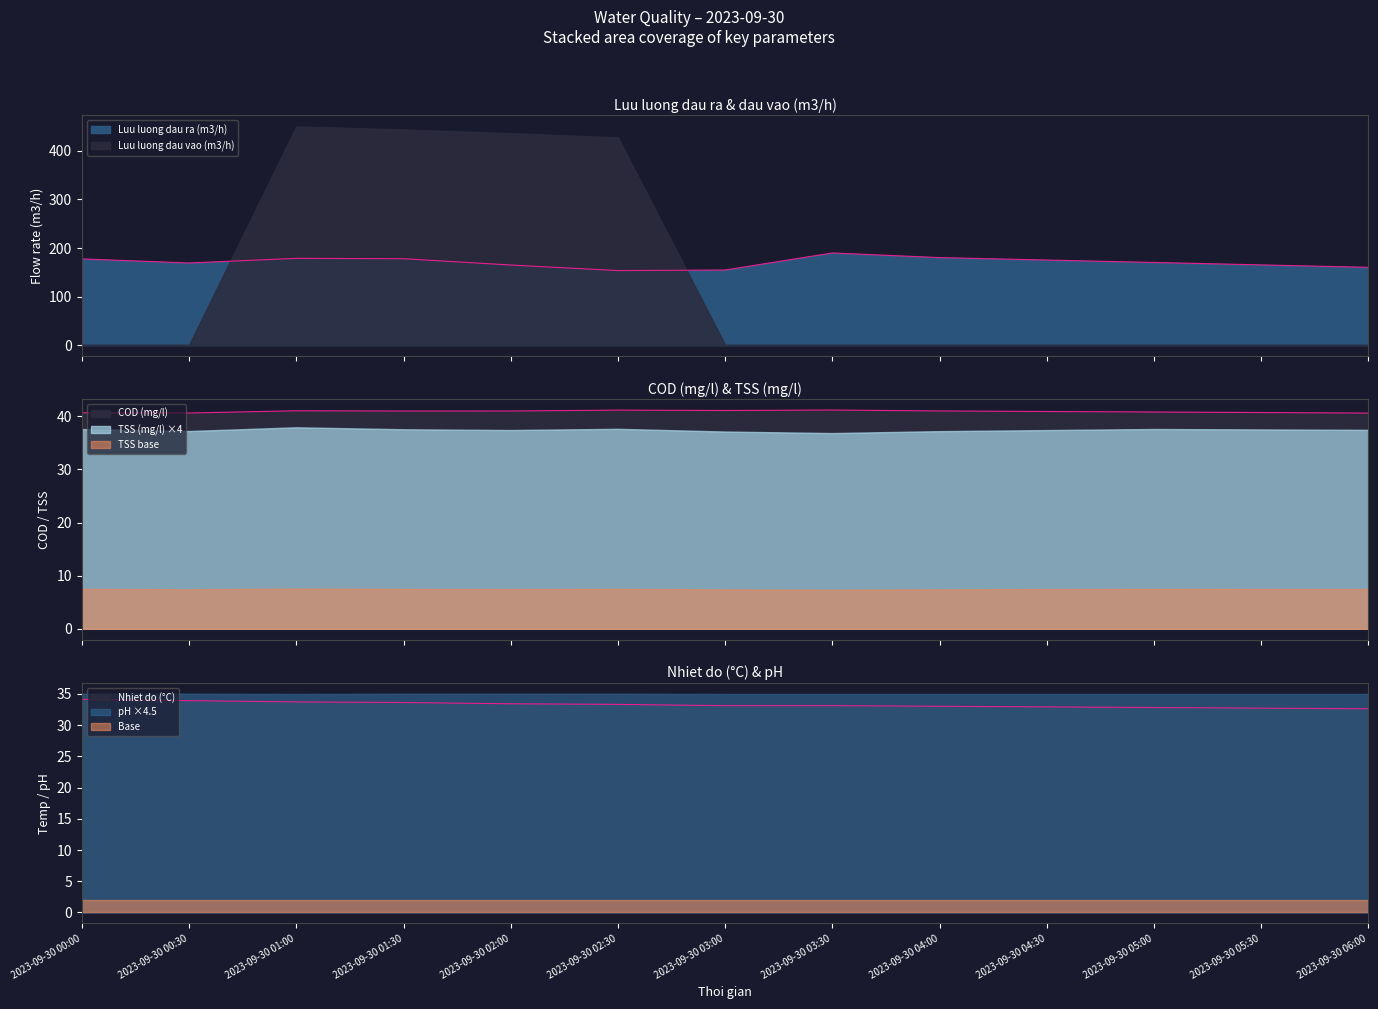

At which category does Luu luong dau ra (m3/h) reach its first local peak?

2023-09-30 01:00